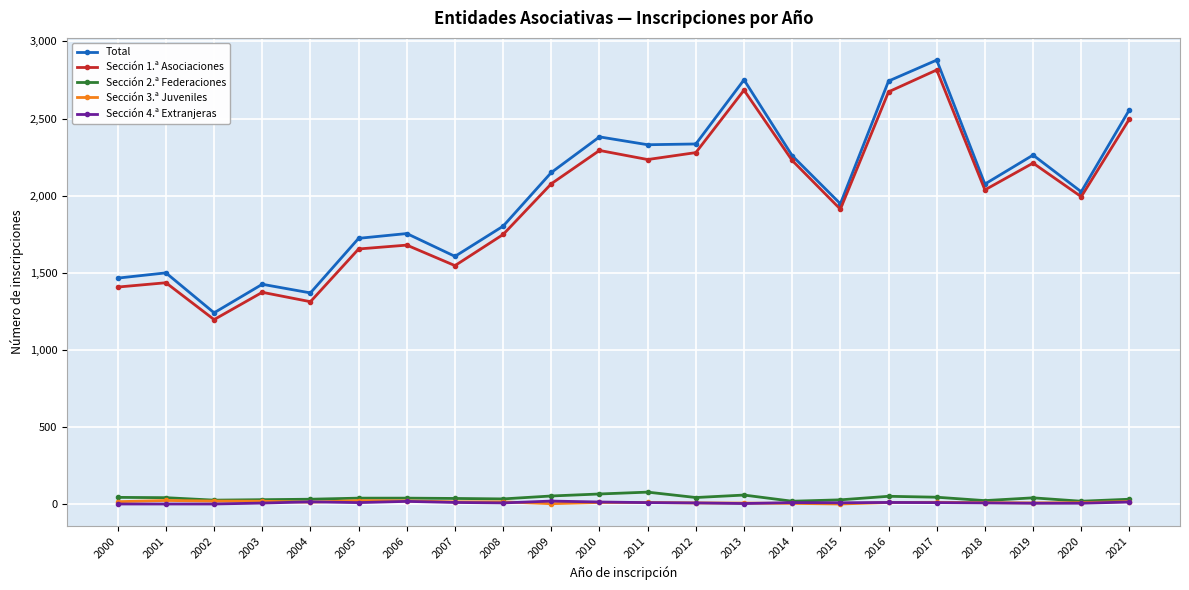

True or false: Sección 1.ª Asociaciones and Sección 2.ª Federaciones intersect in this chart.

False